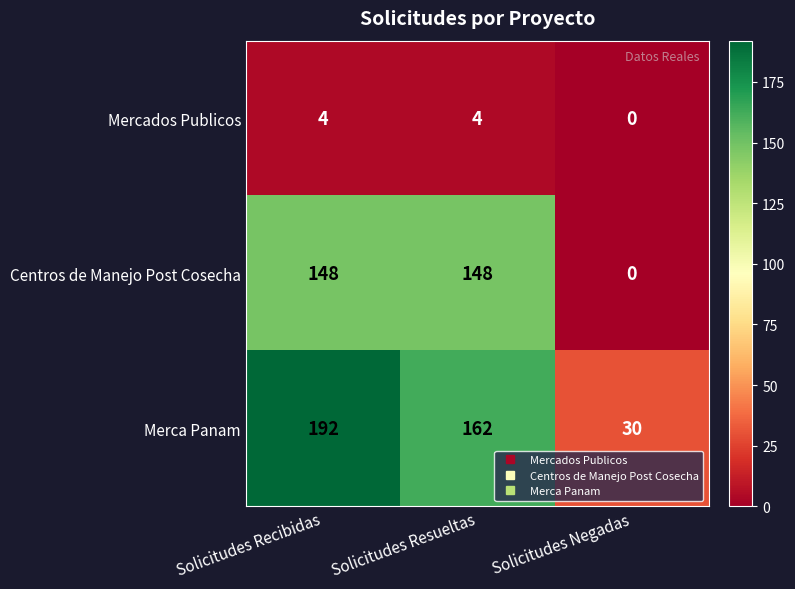

Count the number of categories in the chart.

3